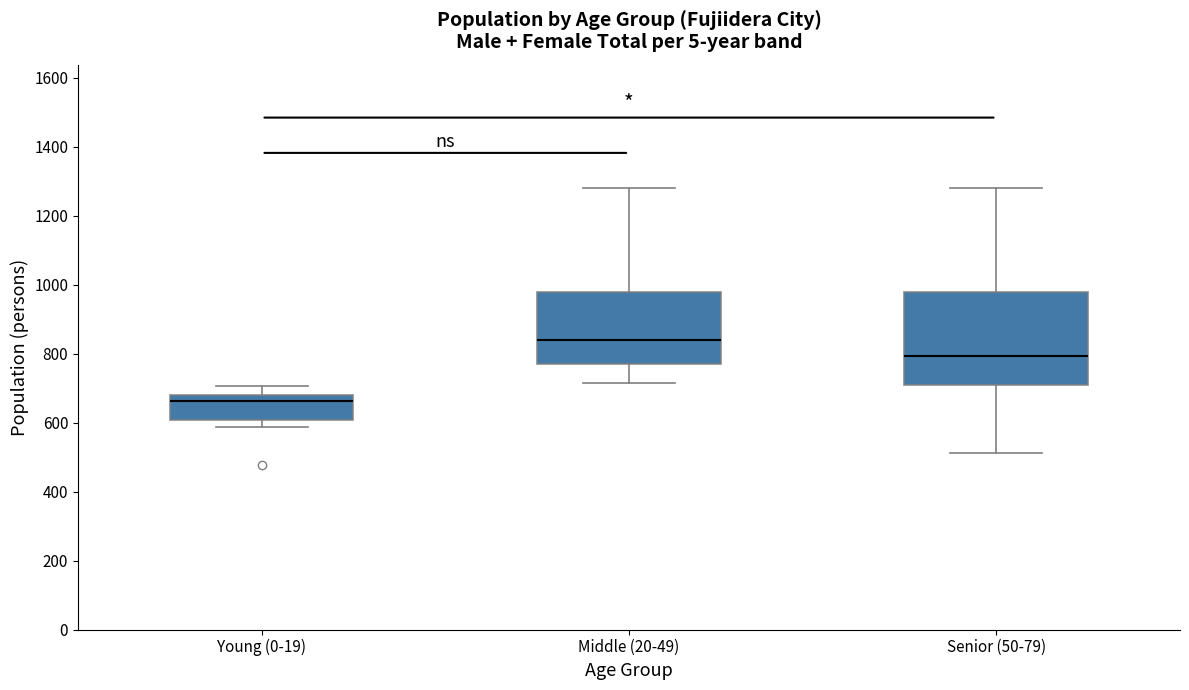

Where is the lower edge of the box for Middle (20-49) on the y-axis? The values are not printed on the chart, so give them approximately, as read against the axis.

780